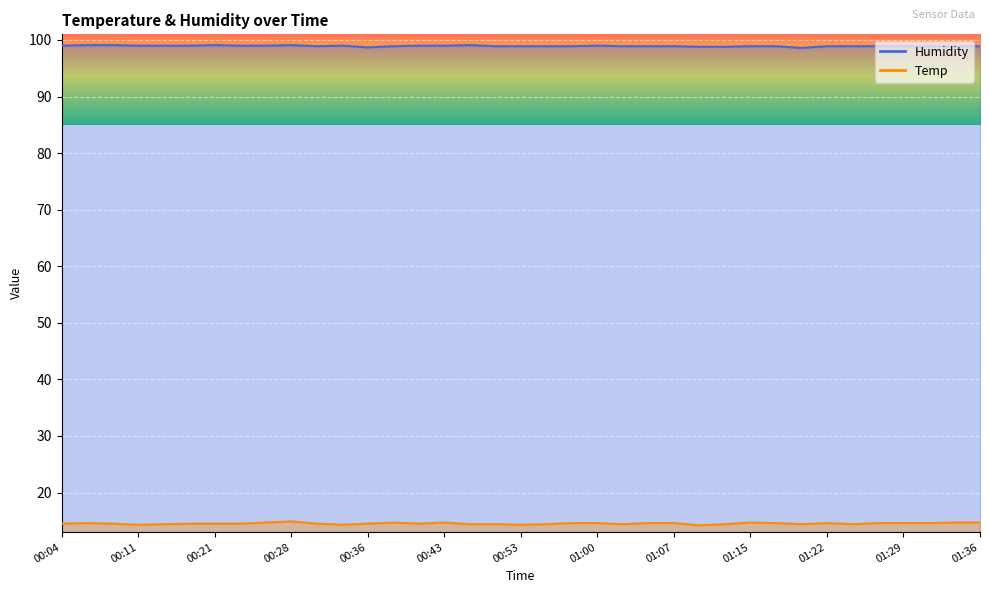

At which category is the sum across all series the highest?

00:28